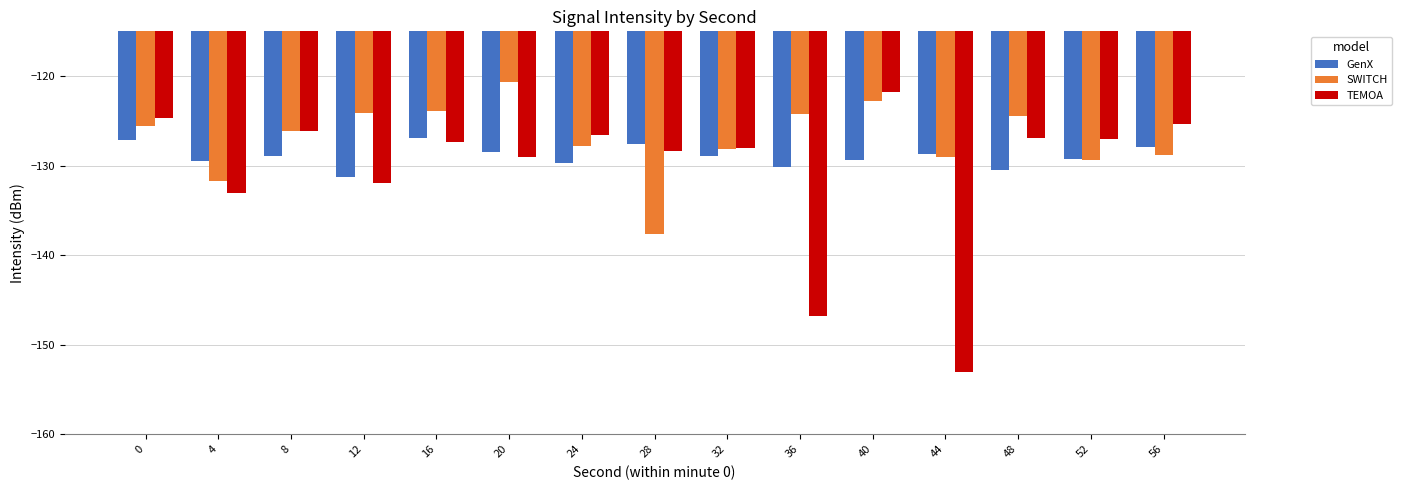

Which series has the widest spread of values?

TEMOA